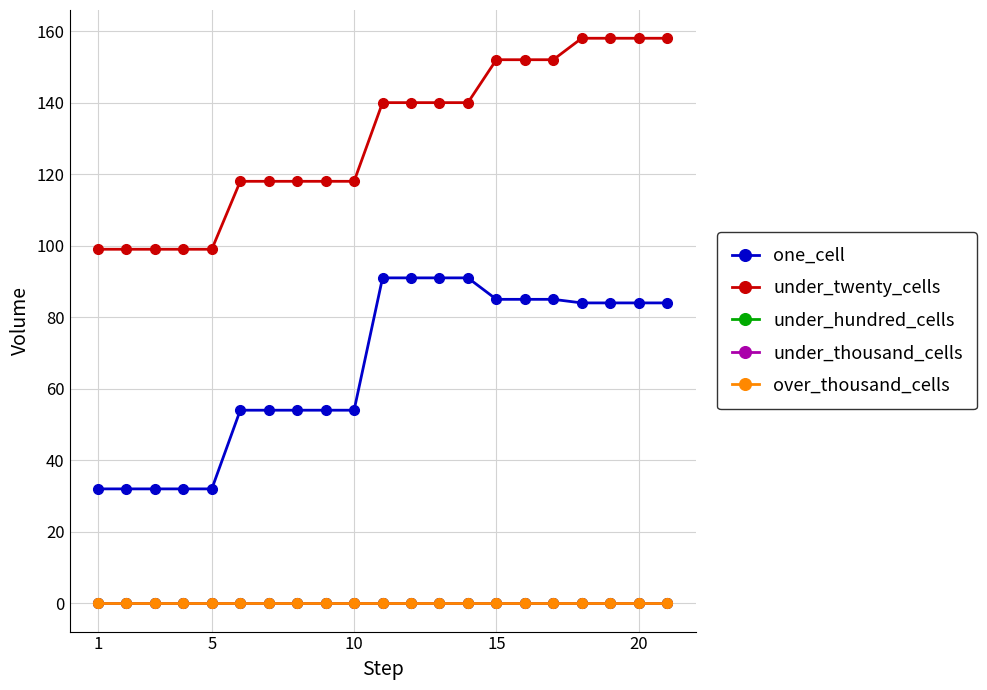

Is this an area chart (filled region under the line)?

No